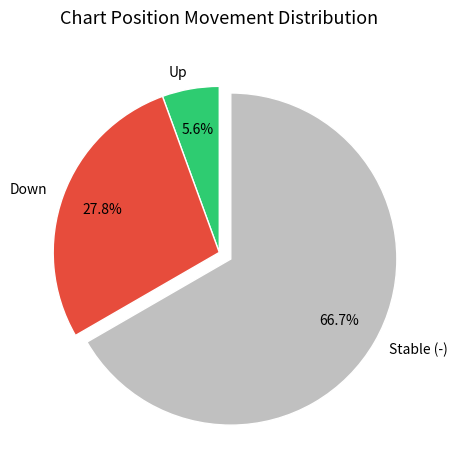

How many segments does this pie chart have?

3